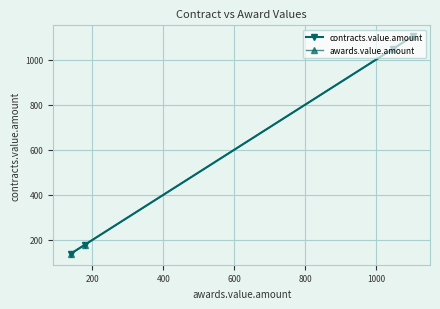

What are all the series names shown in the legend?

contracts.value.amount, awards.value.amount